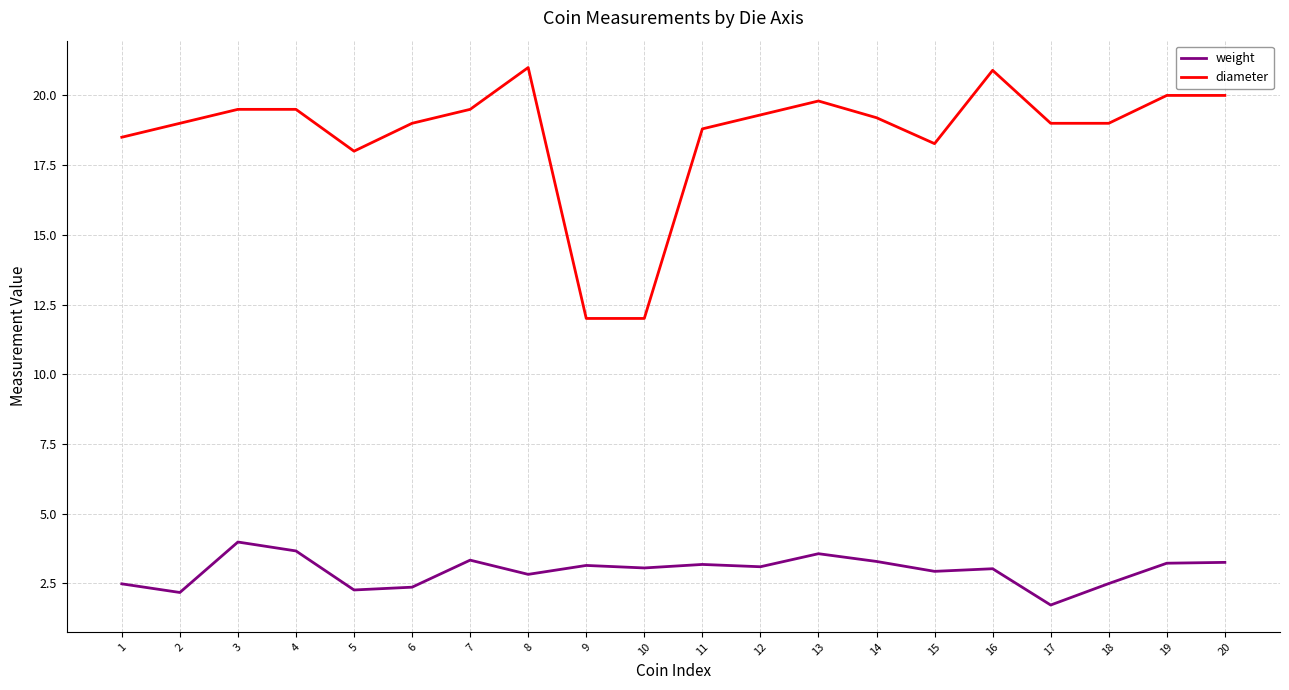

What is the lowest value of the weight series?

1.7